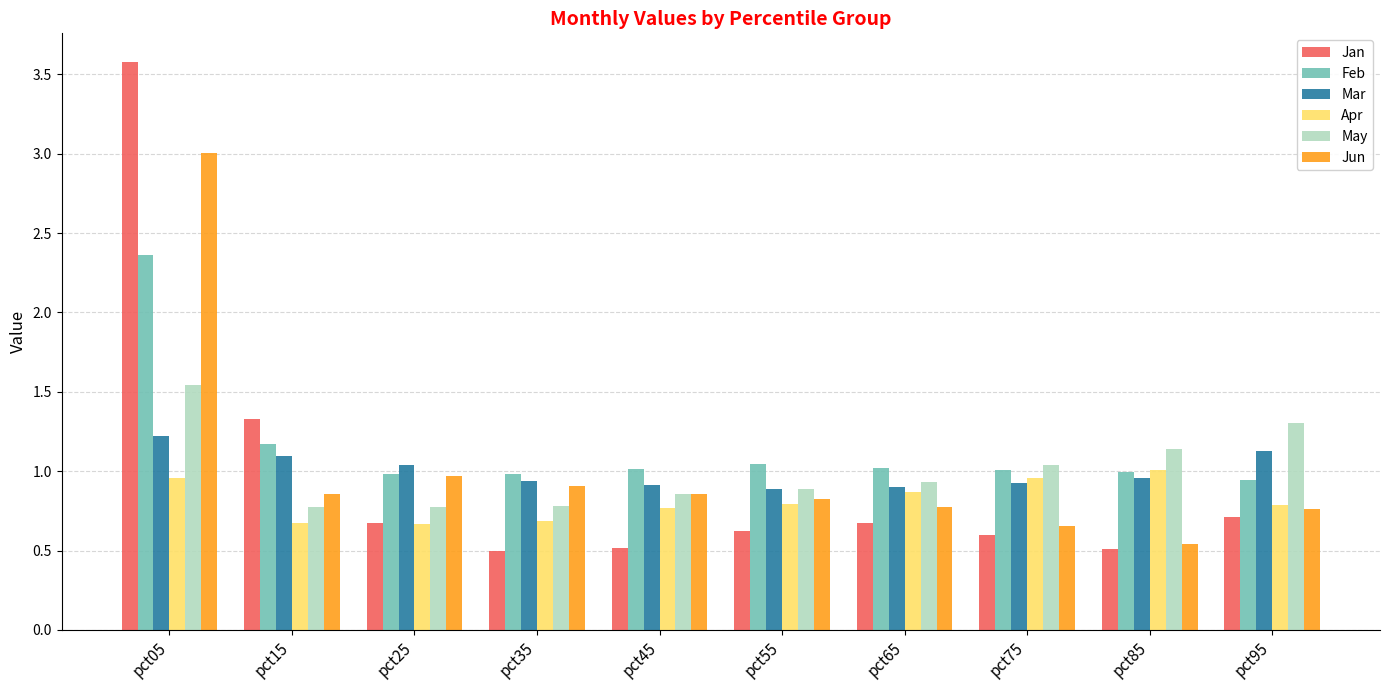

What is the total value across all series at pct55?

5.1